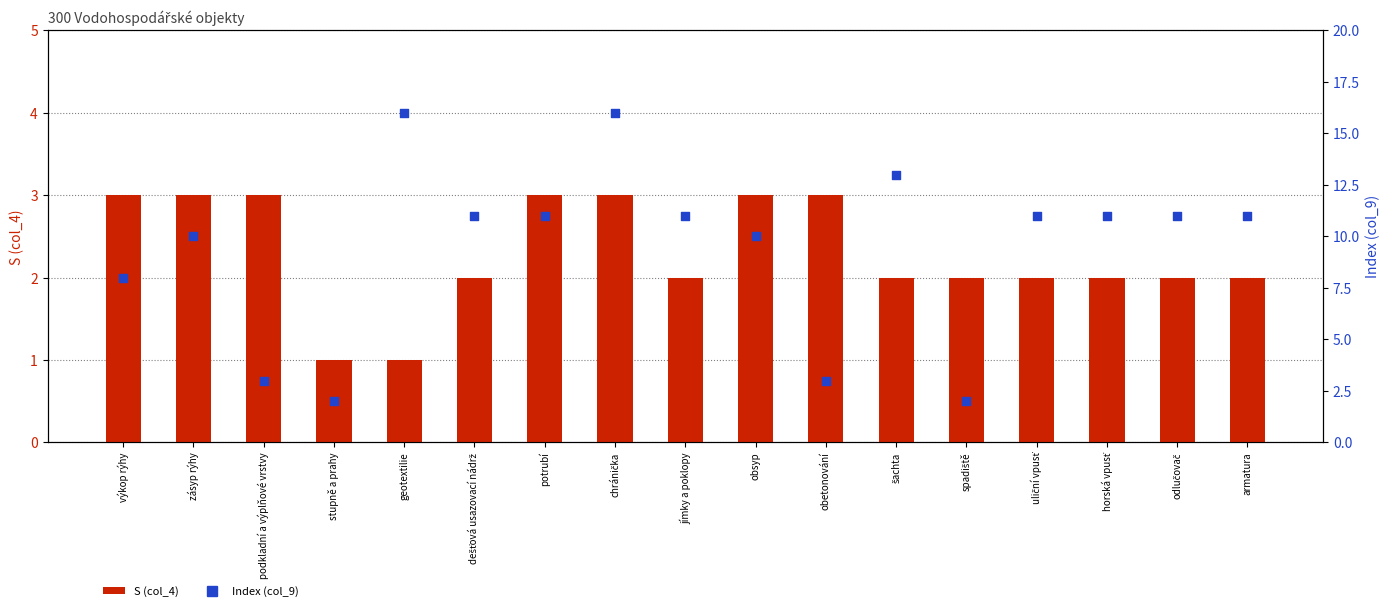

What are all the series names shown in the legend?

S (col_4), Index (col_9)